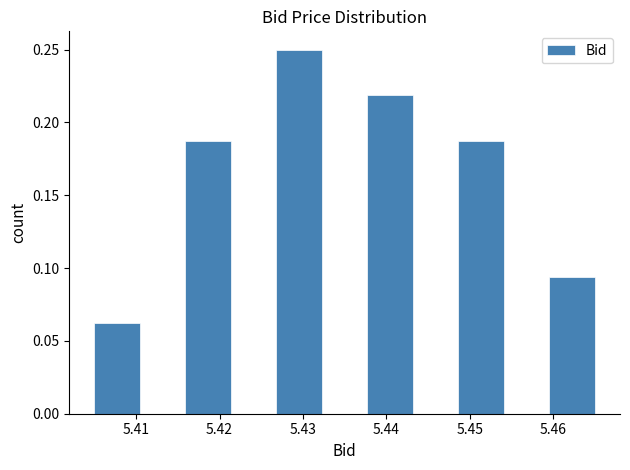

Which range on the x-axis has the tallest bar?

5.427 to 5.432